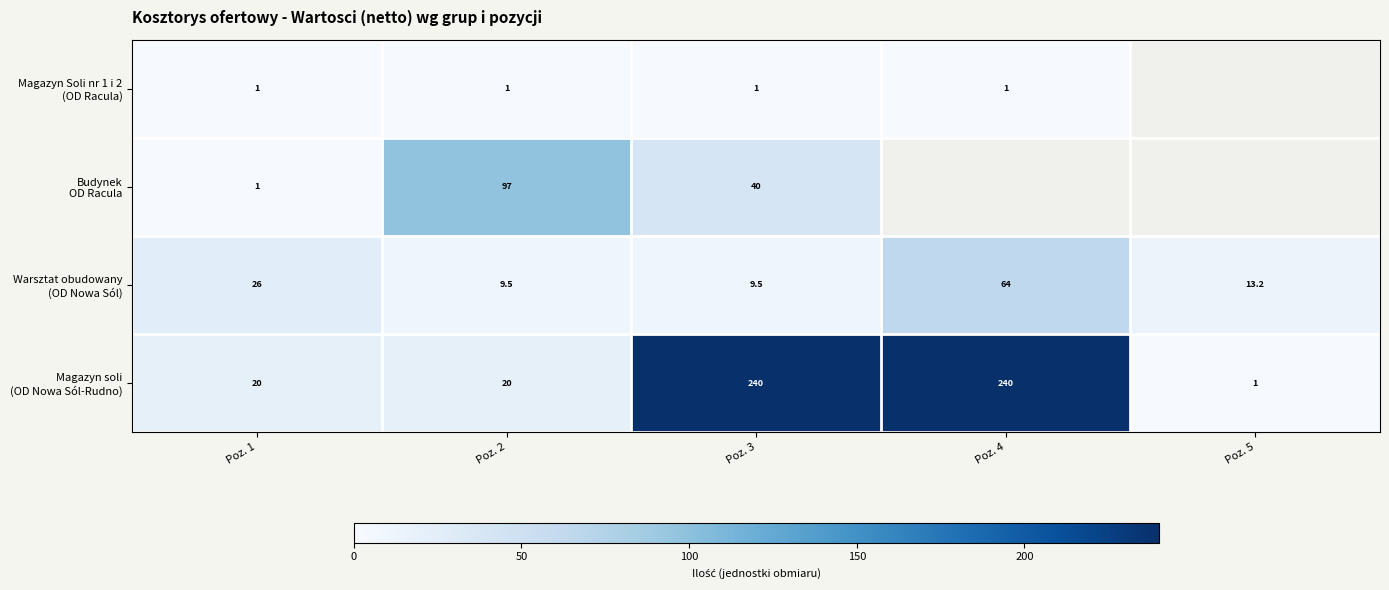

What is the total value across all series at Poz. 3?

290.5